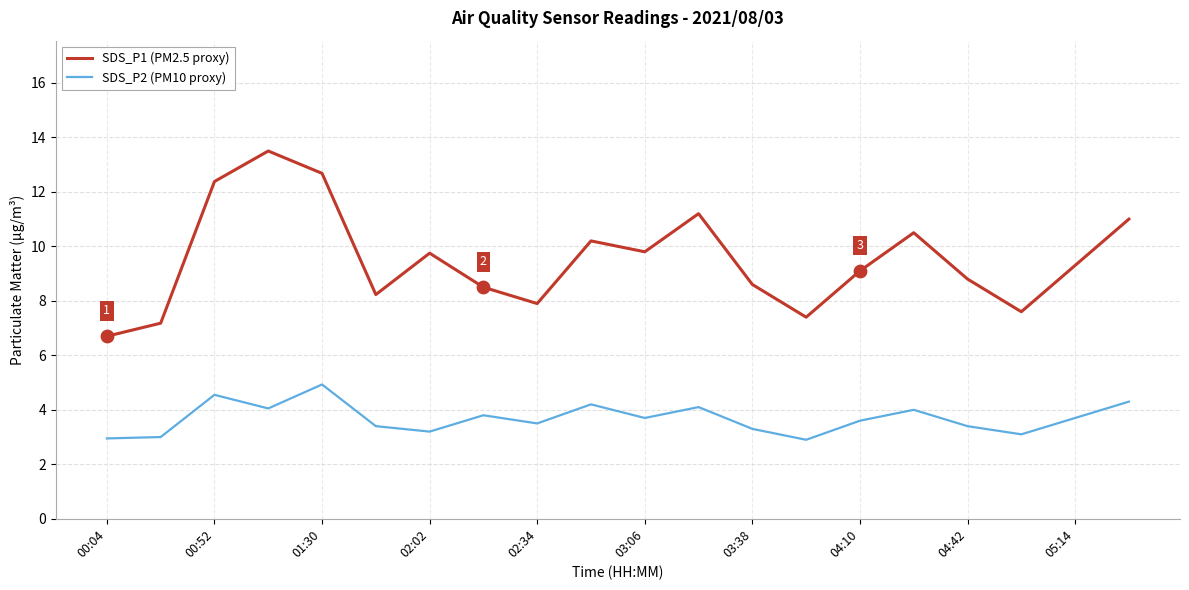

Which series has the largest range (max minus min)?

SDS_P1 (PM2.5 proxy)